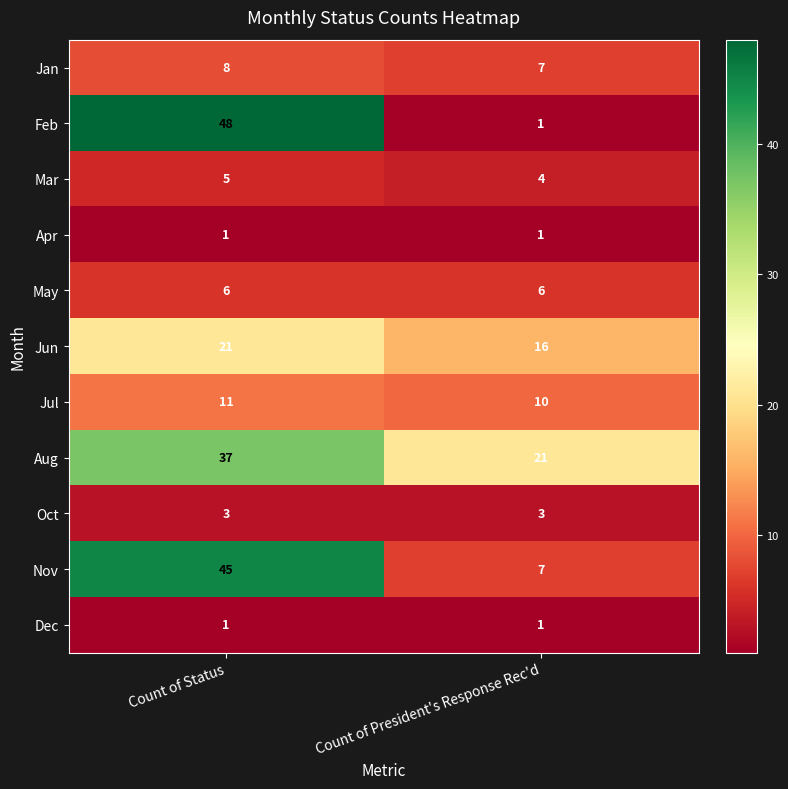

Which series has the largest total across all categories?

Aug